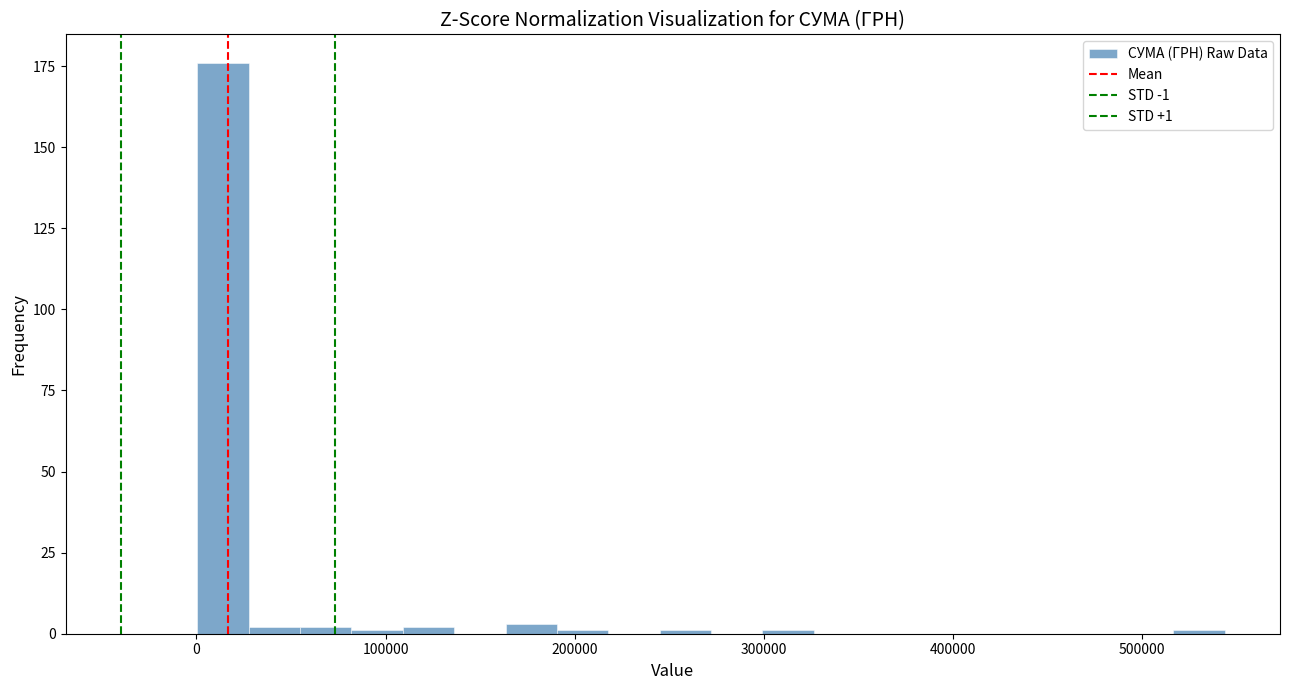

Read against the x-axis, roughly where is the centre of the tallest bar?

10000